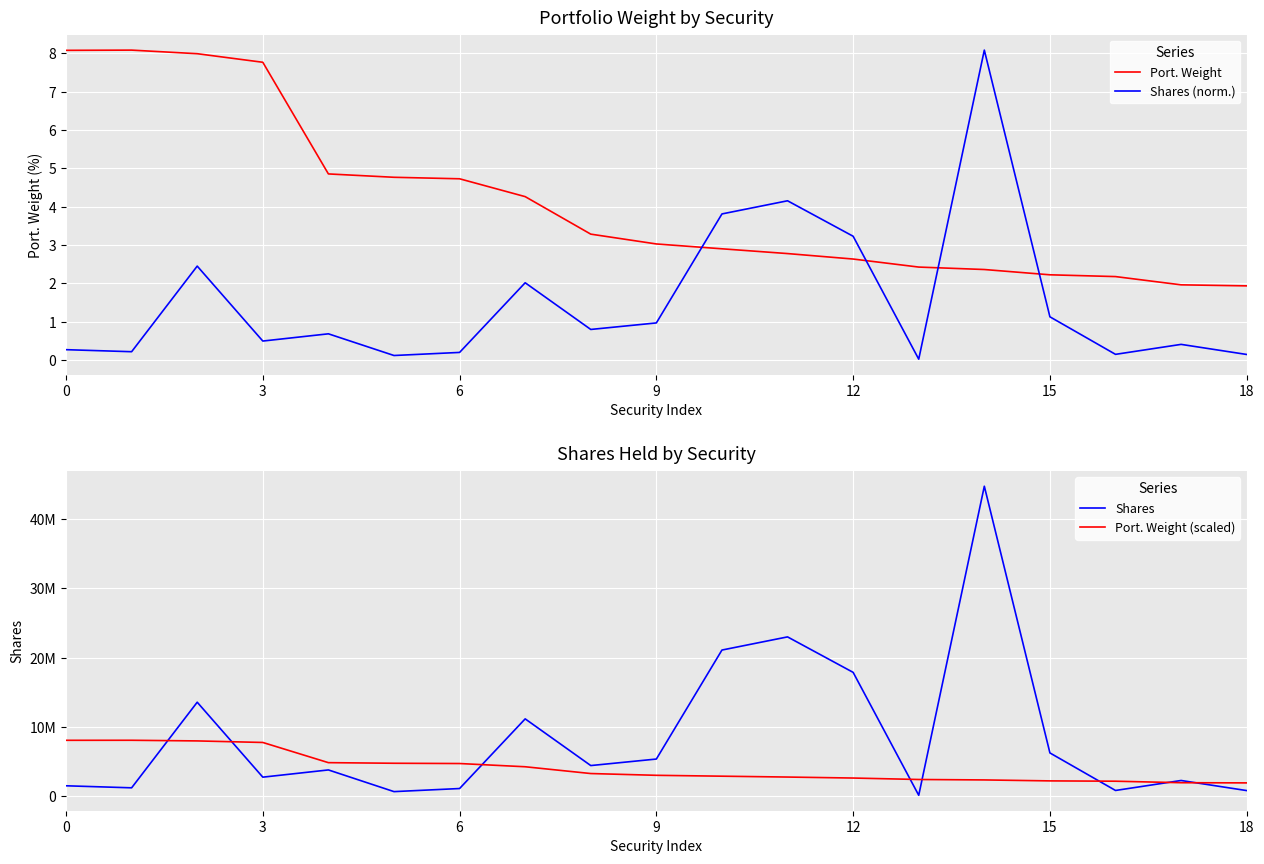

What is the maximum value for Shares (norm.)?

8.1